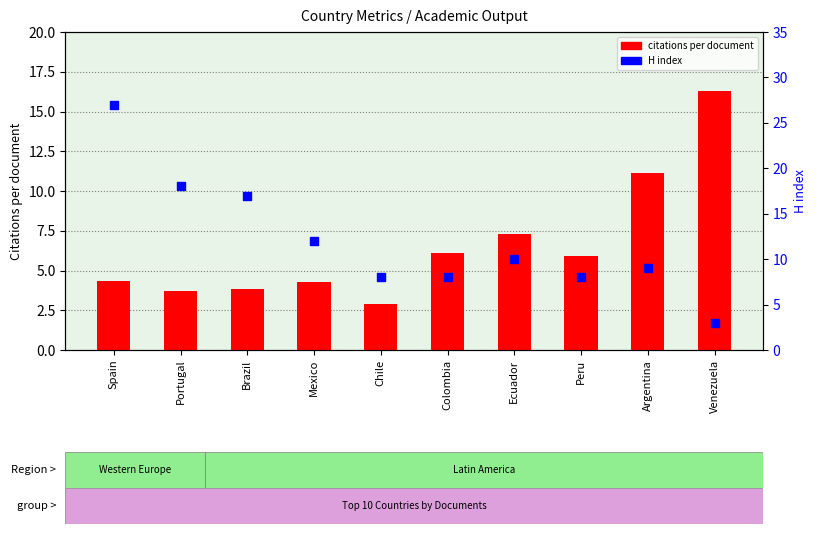

Which series has the widest spread of Y values?

H index